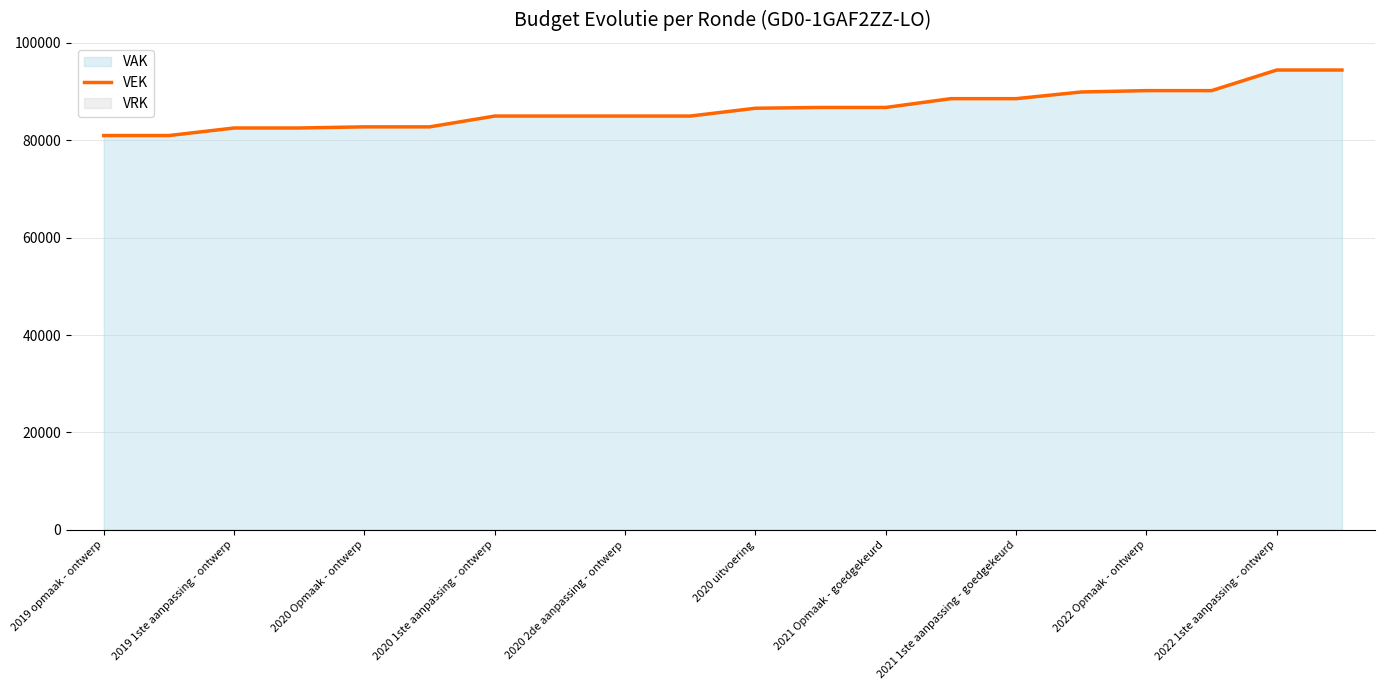

What is the maximum value for VEK?

94415